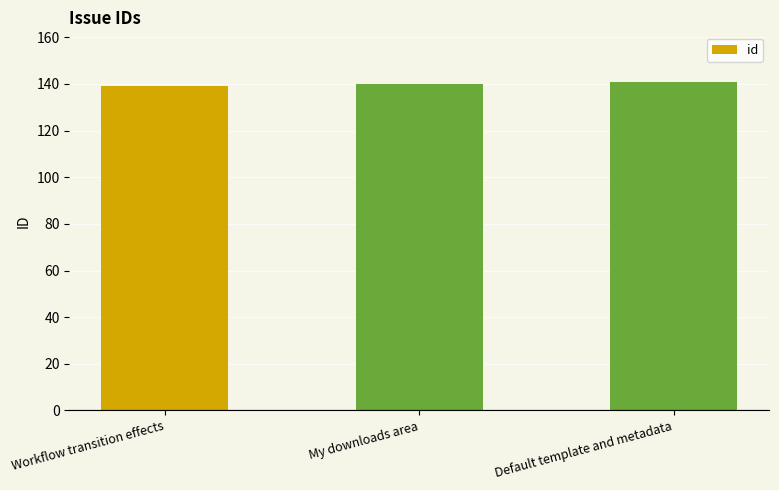

What is the ratio of the value at Workflow transition effects to the value at Default template and metadata?

1.0